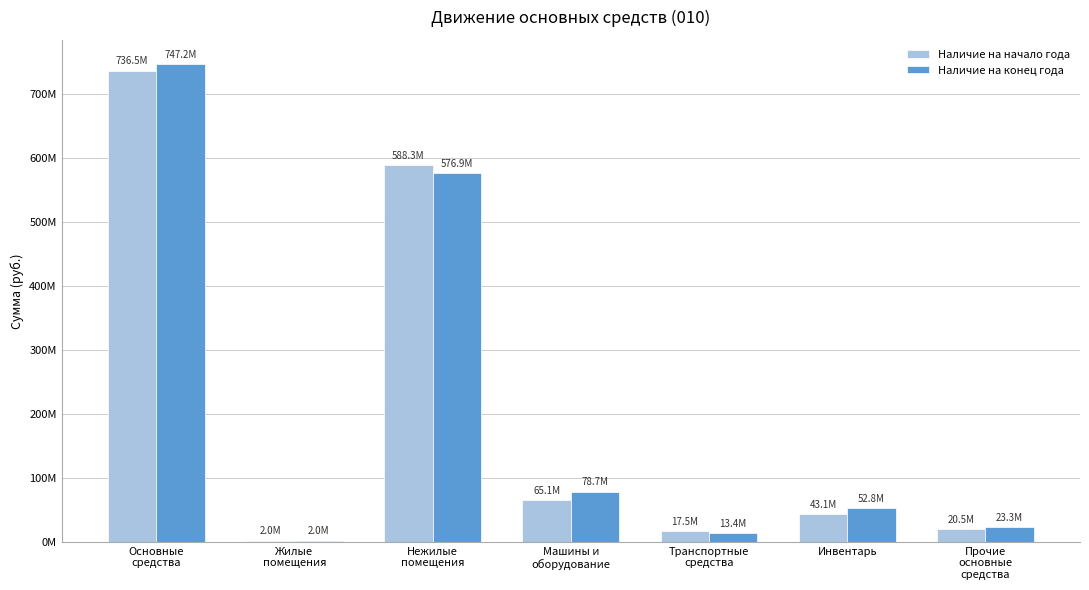

What is the label of the 7th bar from the left?

Прочие
основные
средства